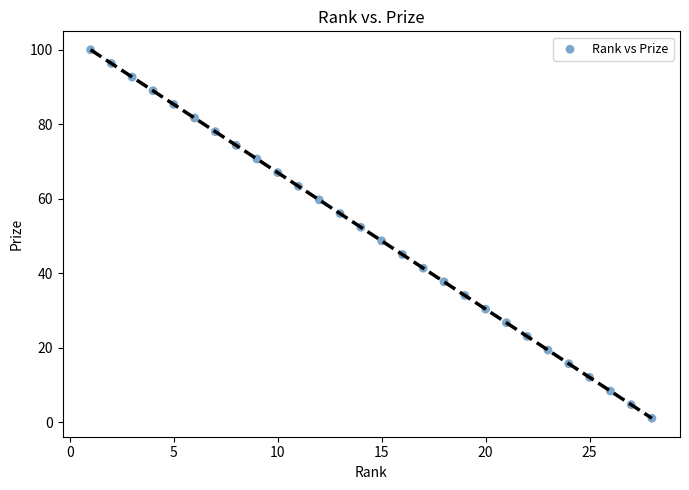

What is the range of Y values (max minus min)?

99.0